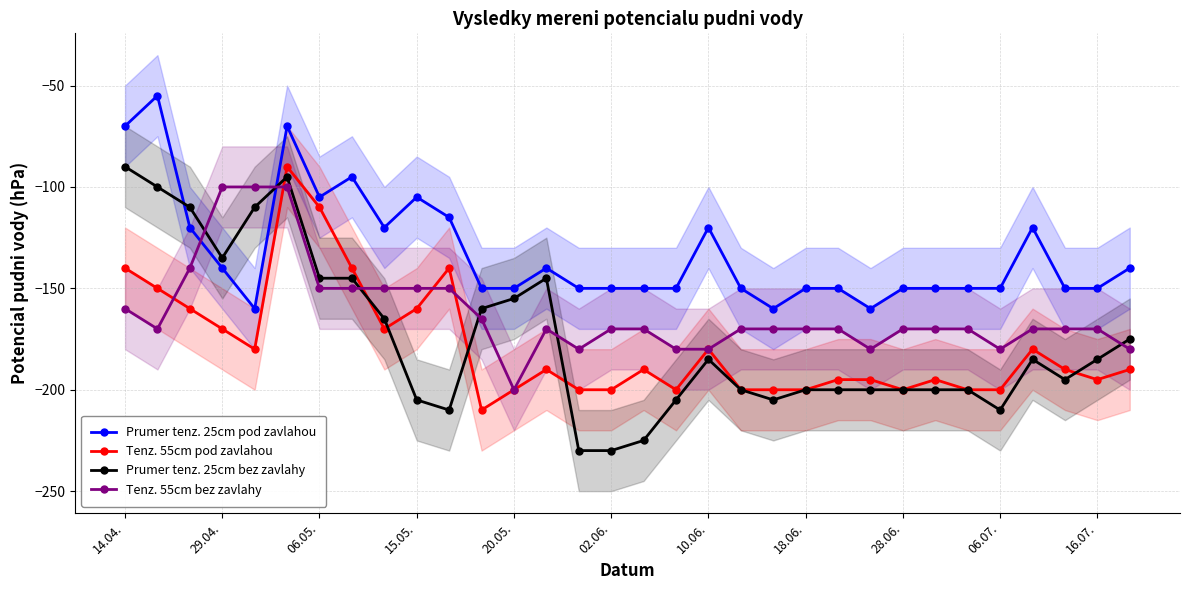

What is the sum of the Tenz. 55cm bez zavlahy values at 31 and 22?

-350